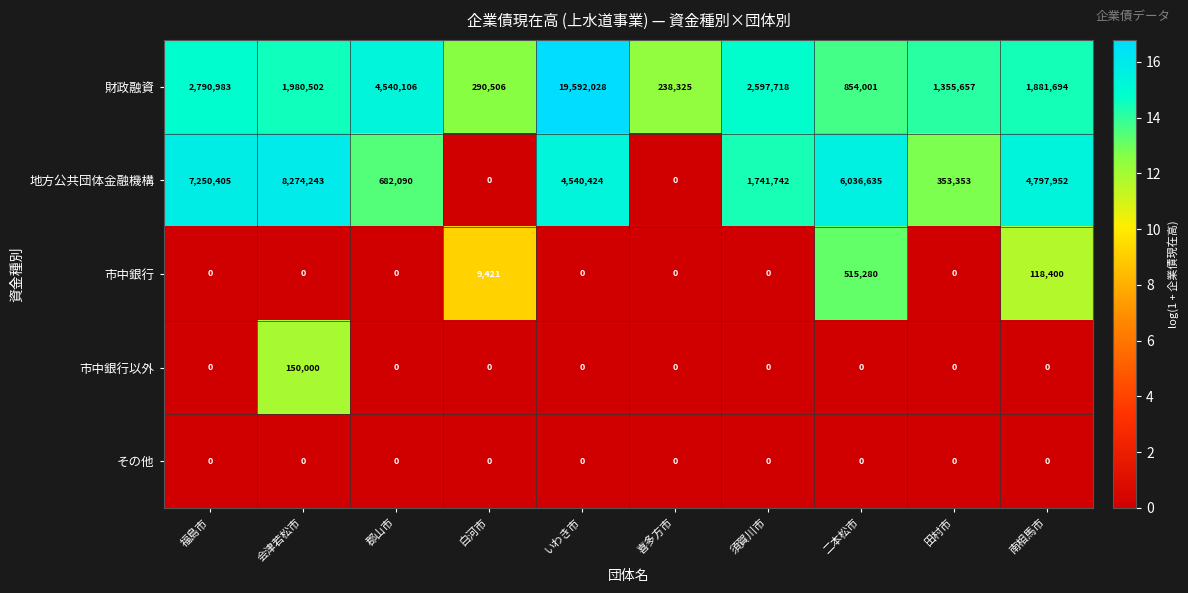

Between 郡山市 and 白河市, which series saw the biggest shift?

財政融資